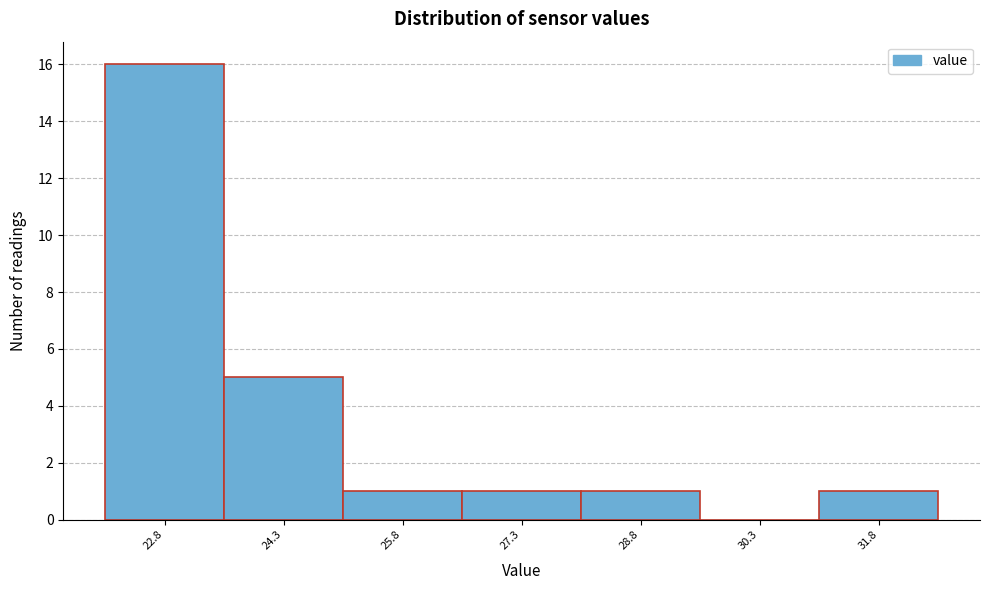

Reading left to right, list all the values displayed in this chart.

22.8=16	24.3=5	25.8=1	27.3=1	28.8=1	30.3=0	31.8=1